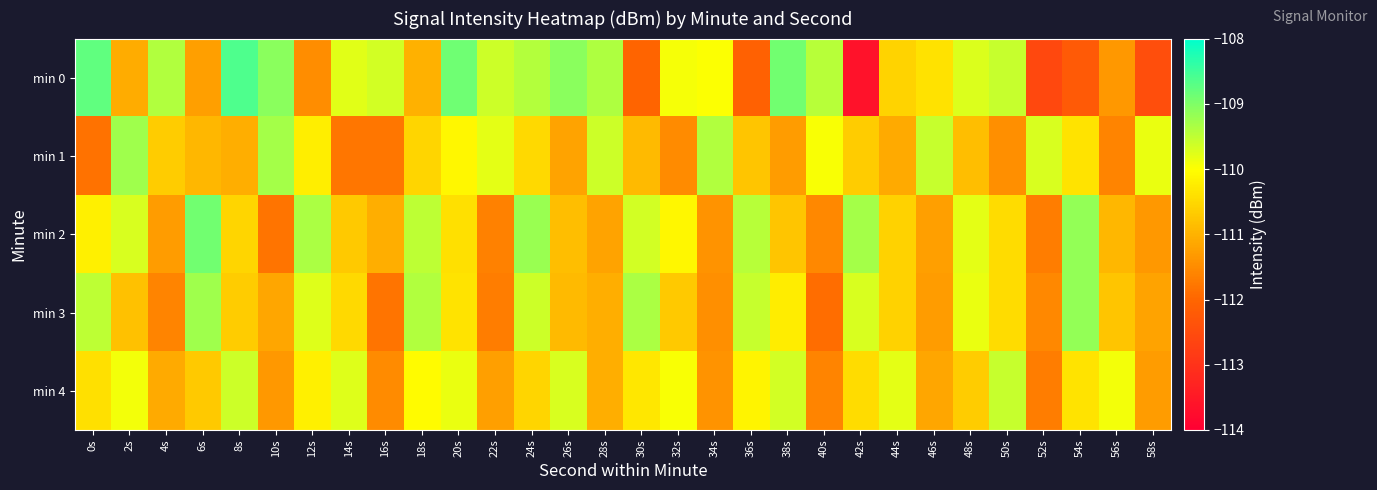

Which series has the largest total across all categories?

min 0